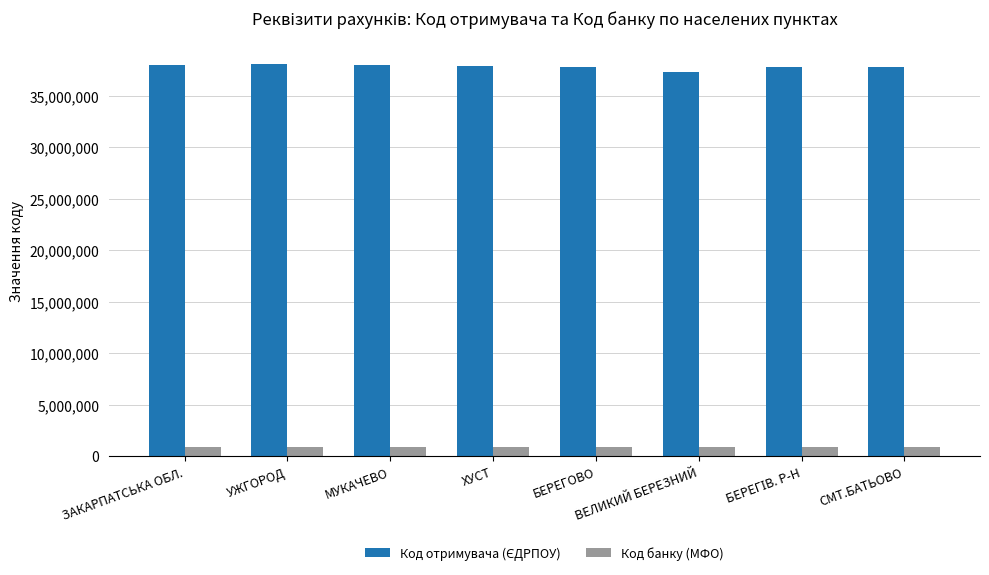

What is the maximum value shown in the chart?

38015610